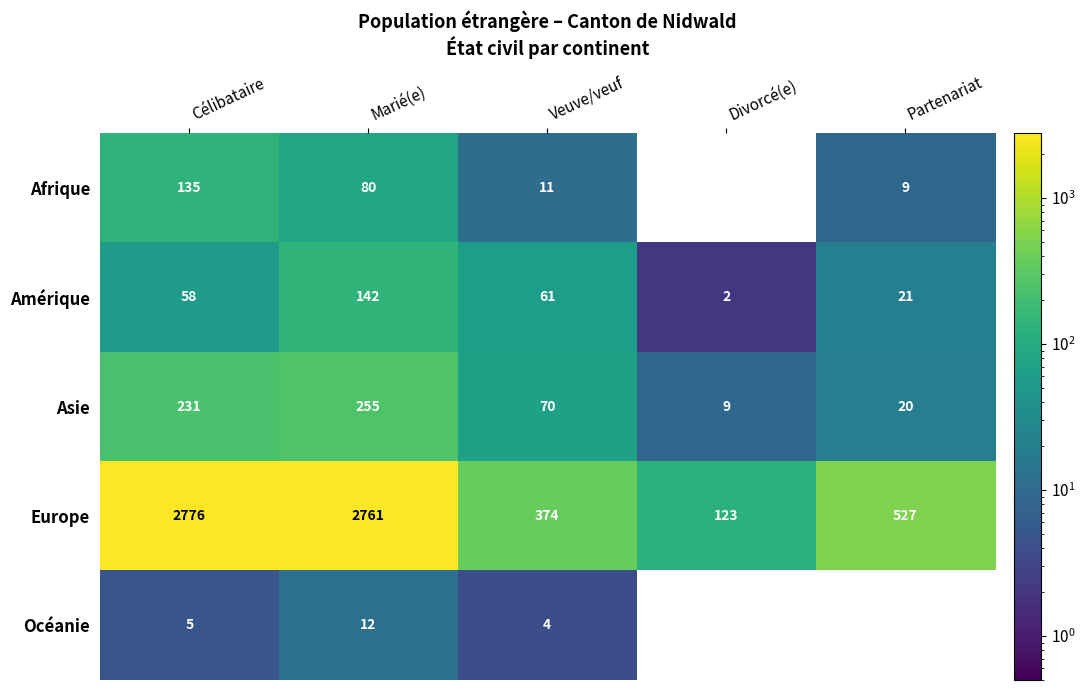

The Océanie series shows -8 at Partenariat. True or false?

False